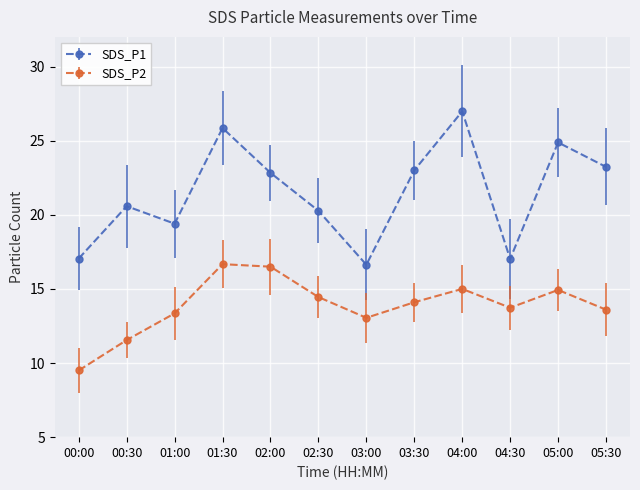

List the series in order of their overall mean, lowest first.

SDS_P2, SDS_P1